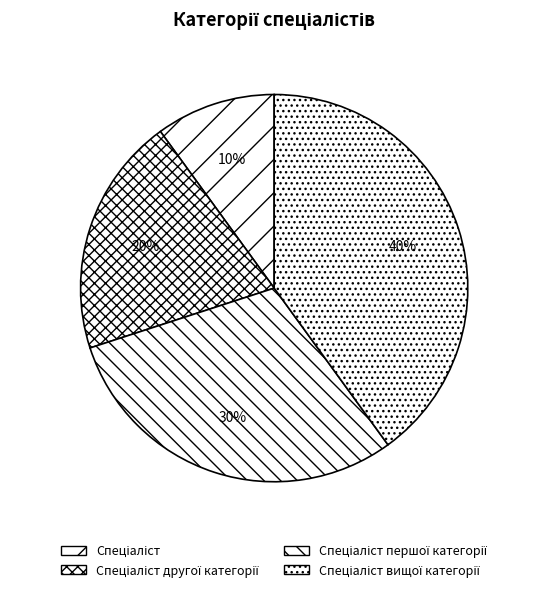

True or false: Спеціаліст вищої категорії accounts for 53% of the total.

False